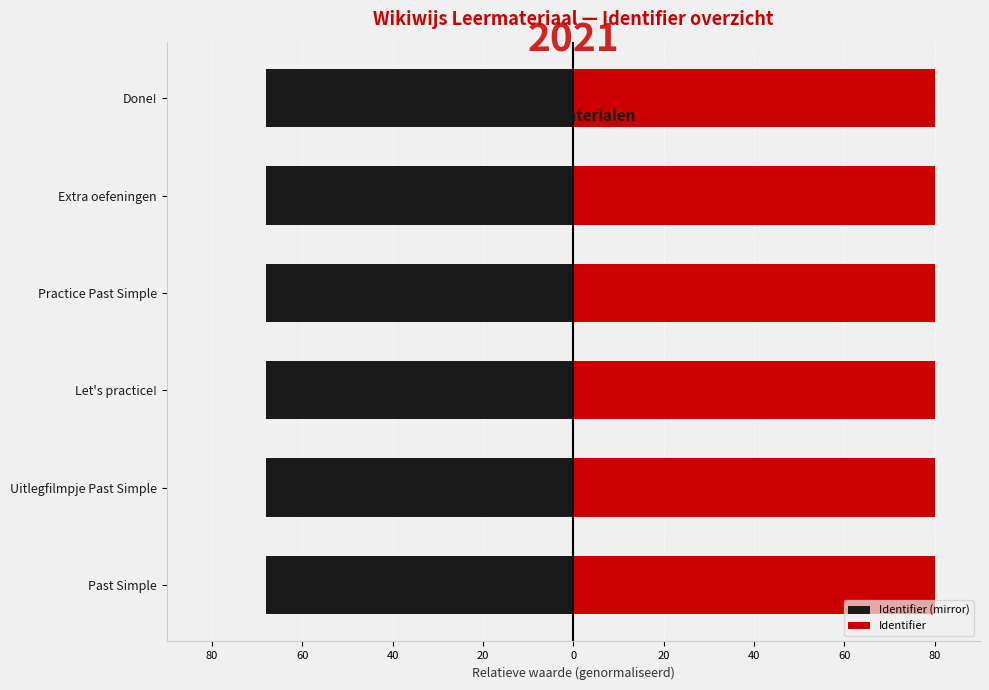

Is it true that Identifier (mirror) equals -68.0 at Let's practice!?

True